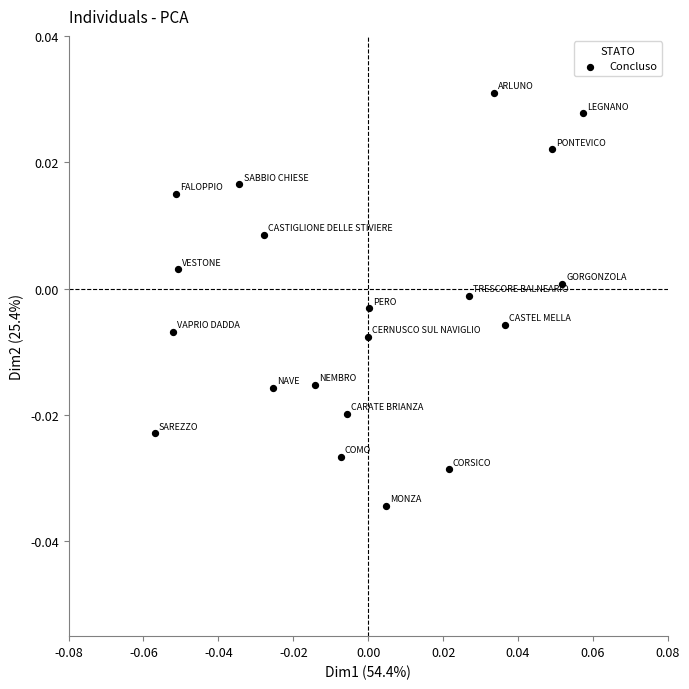

How many data points are displayed?

20